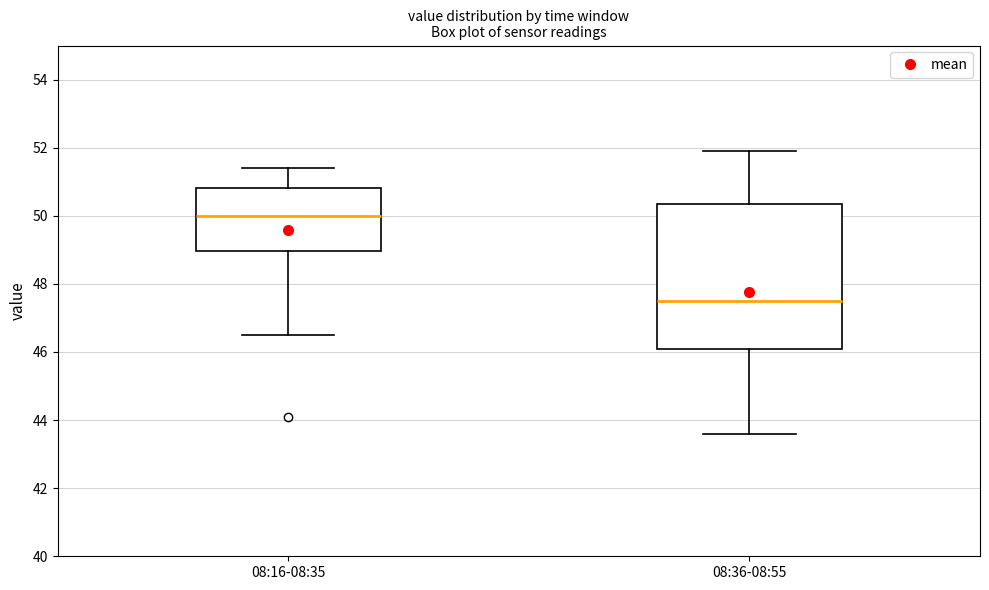

Which box has the lowest median line?

08:36-08:55